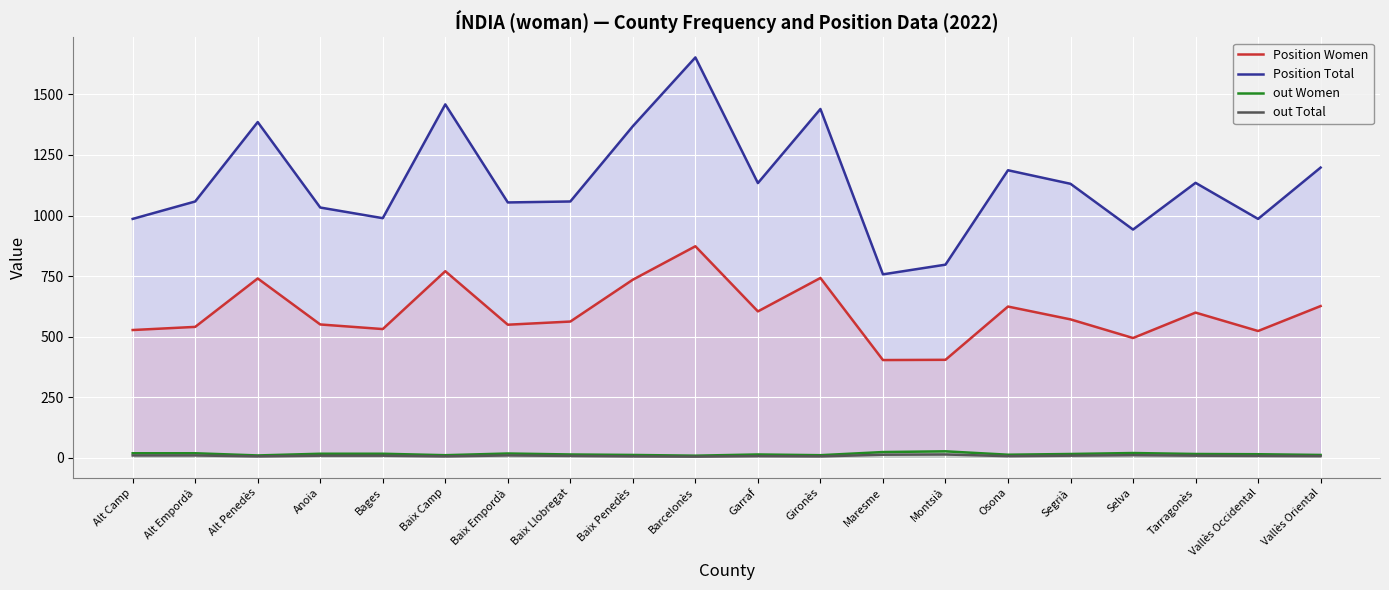

What is the difference between the Position Total values at Anoia and Baix Empordà?

21